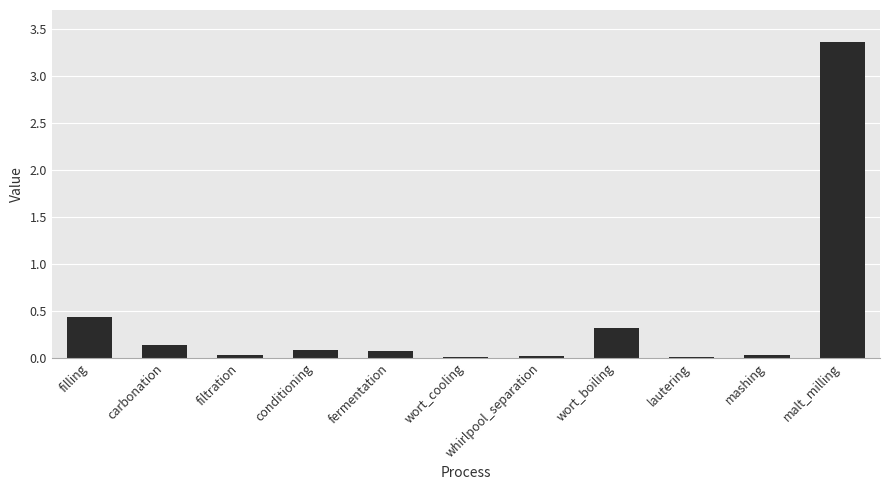

Which category has the highest value across all series?

malt_milling